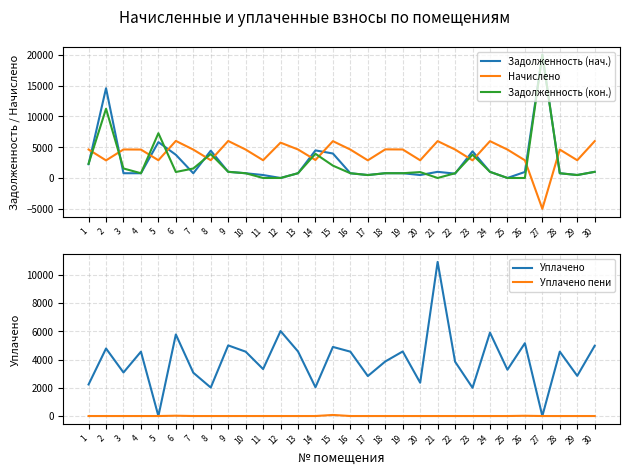

What is the difference between the Задолженность (нач.) values at 14 and 1?

2246.5